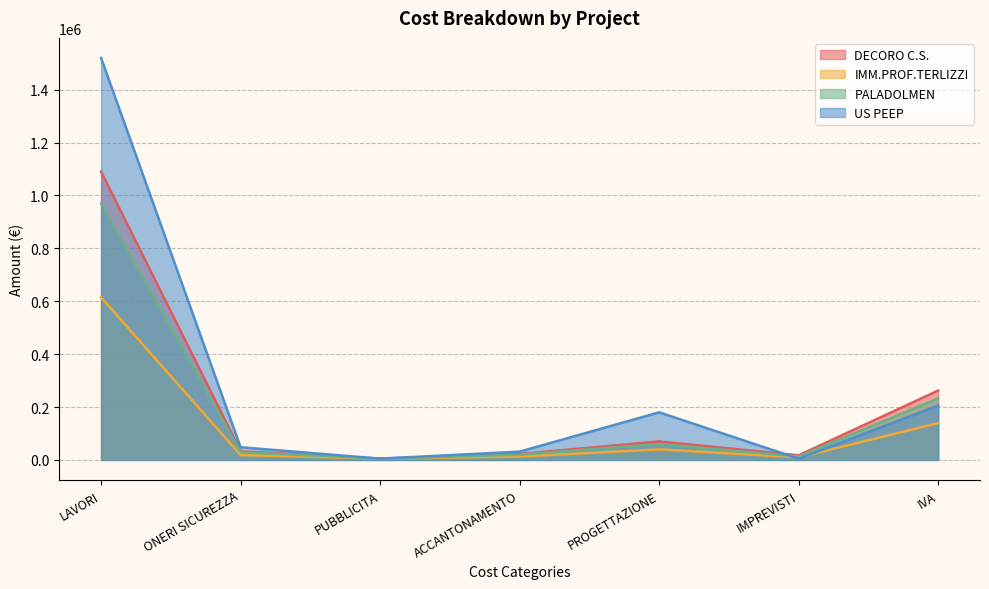

What are all the series names shown in the legend?

DECORO C.S., IMM.PROF.TERLIZZI, PALADOLMEN, US PEEP